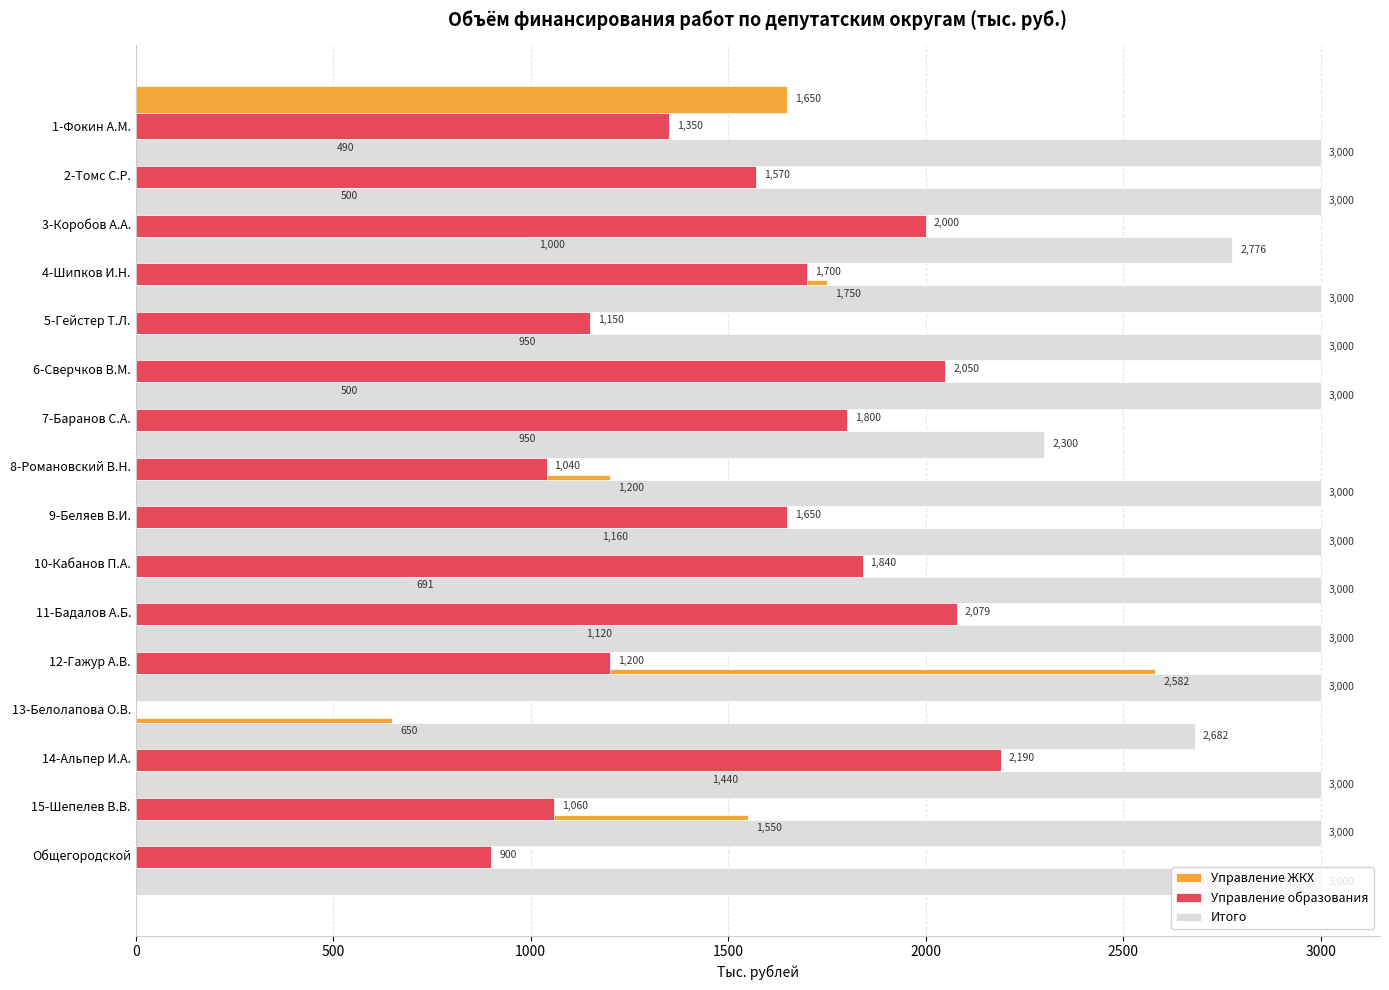

List the series in order of their peak value, lowest first.

Управление образования, Управление ЖКХ, Итого